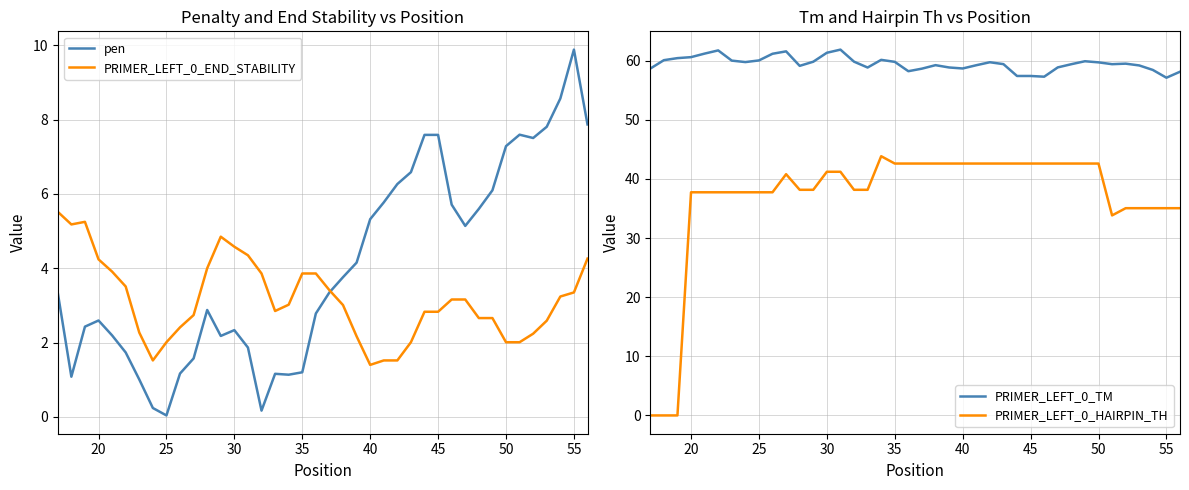

How many series are shown in this chart?

4